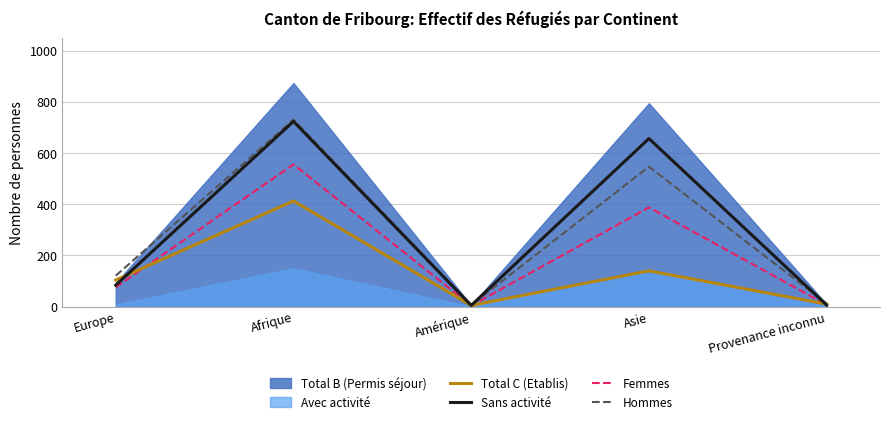

List the labels in order of Total C (Etablis) value, largest first.

Afrique, Asie, Europe, Provenance inconnu, Amérique